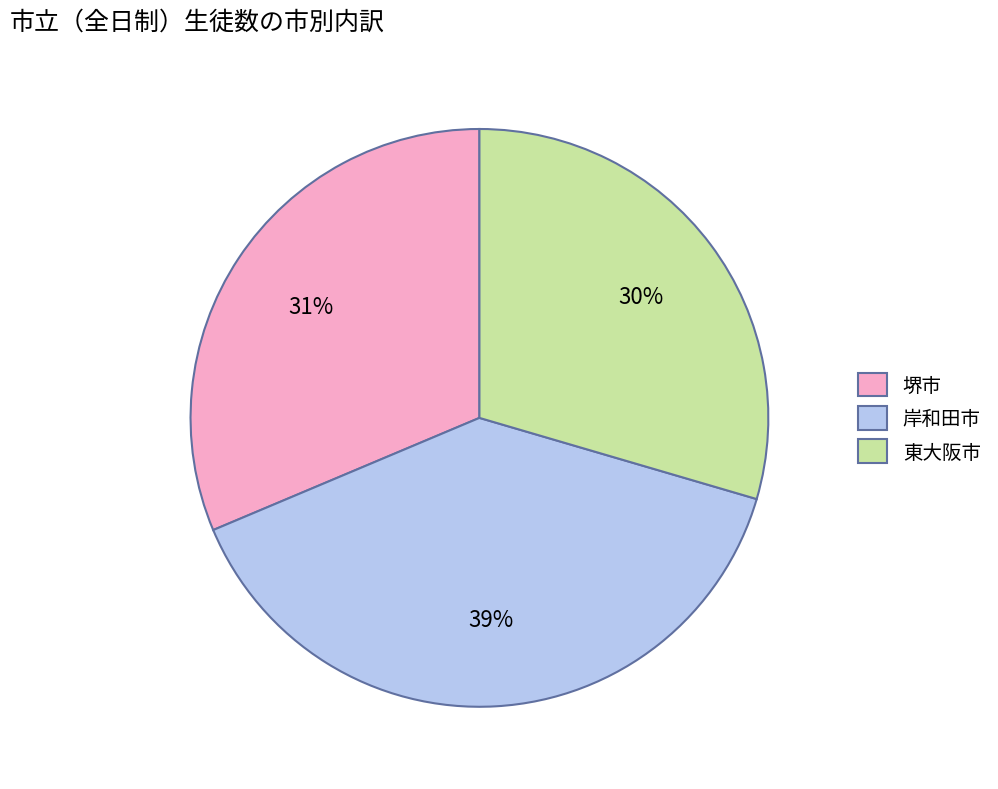

Combined, do 岸和田市 and 堺市 account for over 50%?

Yes